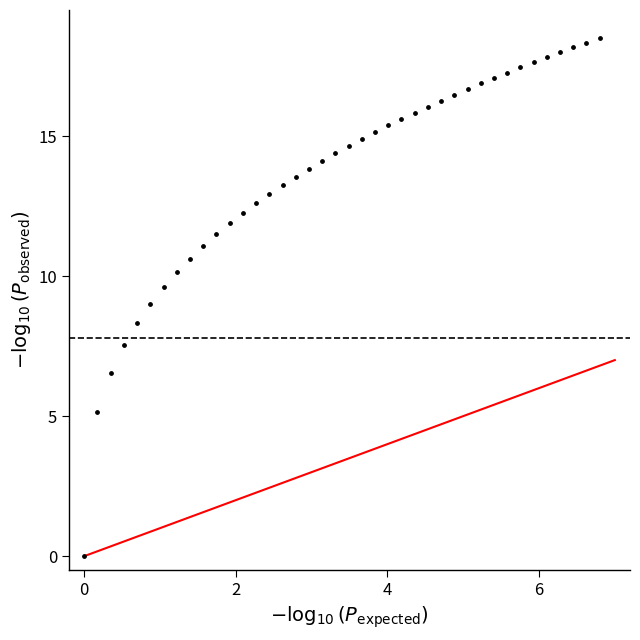

What is the range of X values (max minus min)?

6.8